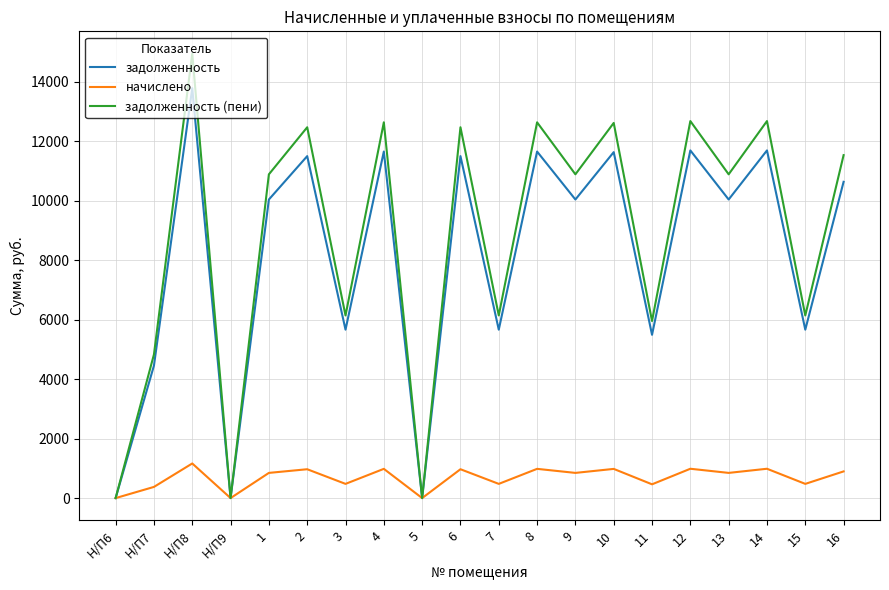

The value of задолженность (пени) at 1 is 14716.2. True or false?

False